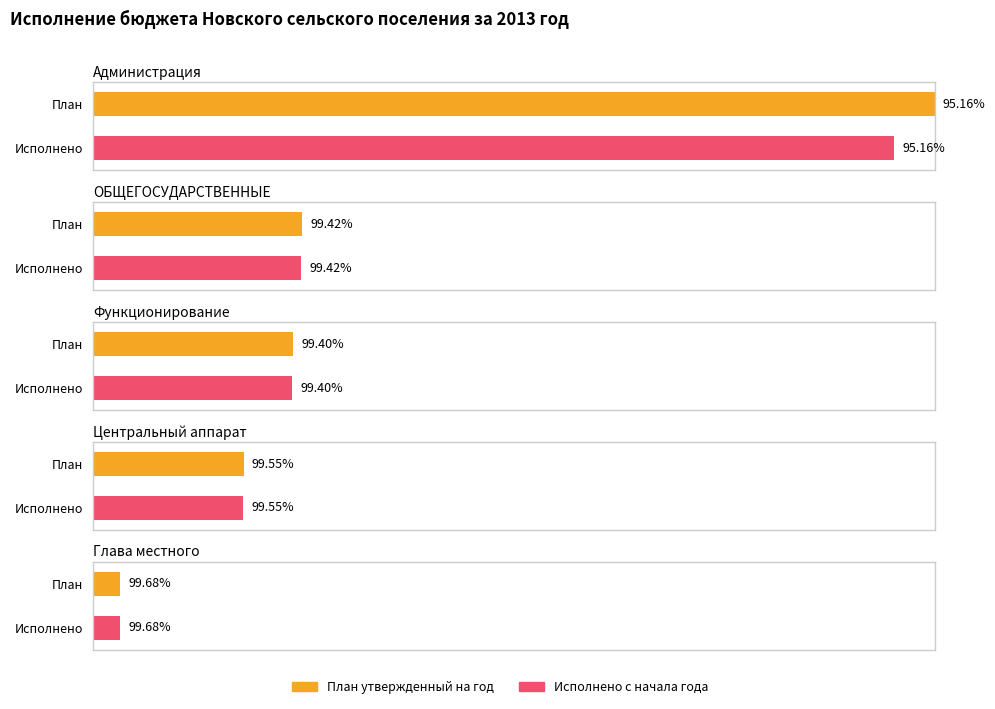

Which series has the largest range (max minus min)?

План утвержденный на год